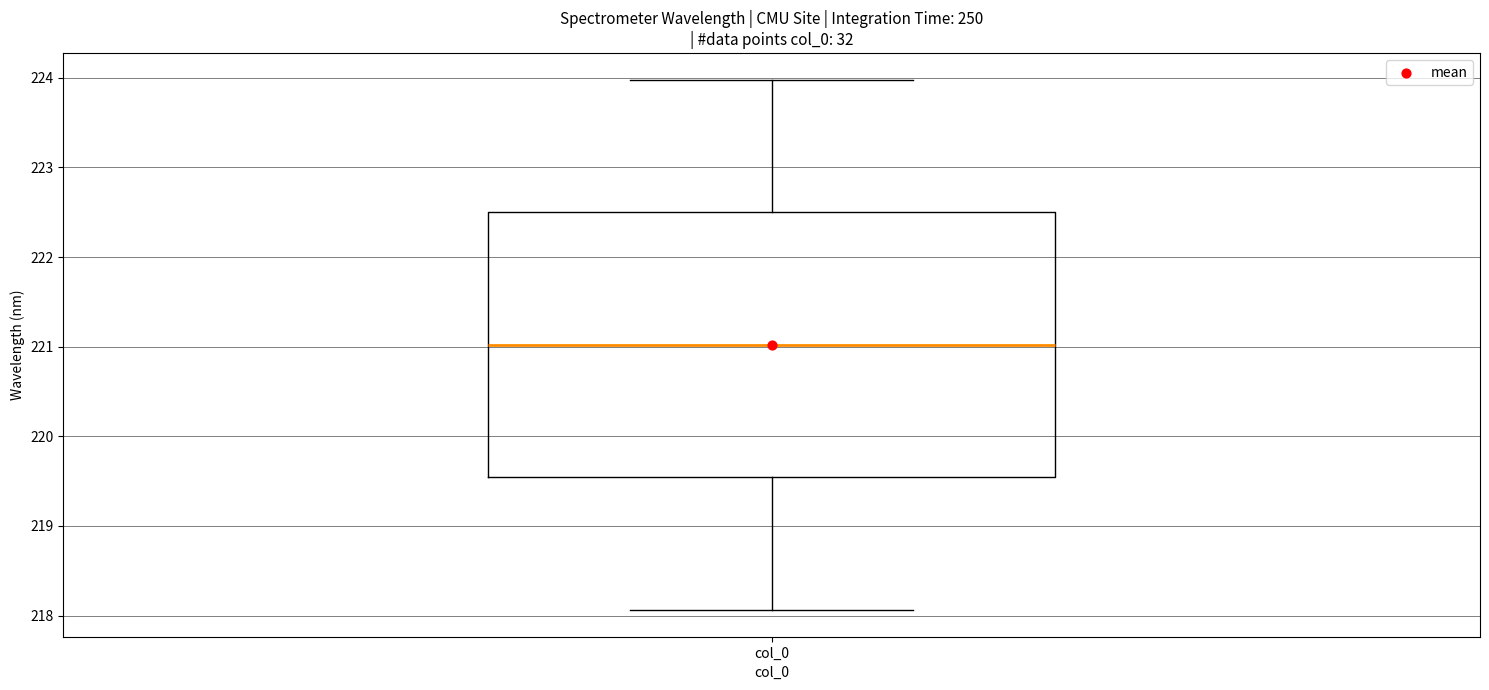

Transcribe this box plot: give where the median line is, the range the box spans, and where the two whiskers end, as read against the y-axis. The values are not printed on the chart, so give them approximately, as read against the axis.

median 221.0, box 219.5 to 222.5, whiskers 218.1 to 224.0